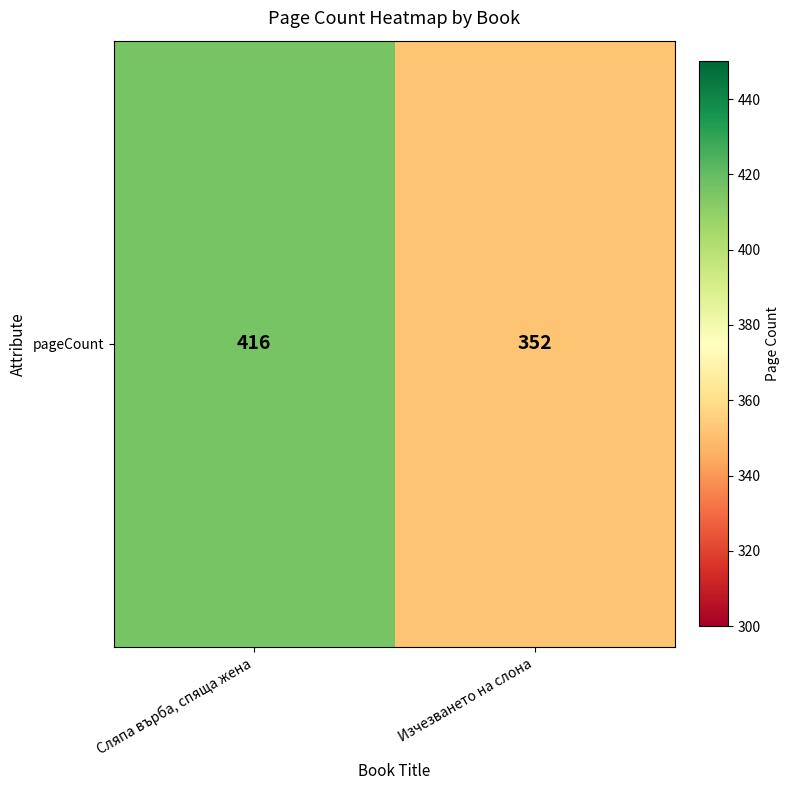

Rank the categories by value from highest to lowest.

Сляпа върба, спяща жена, Изчезването на слона